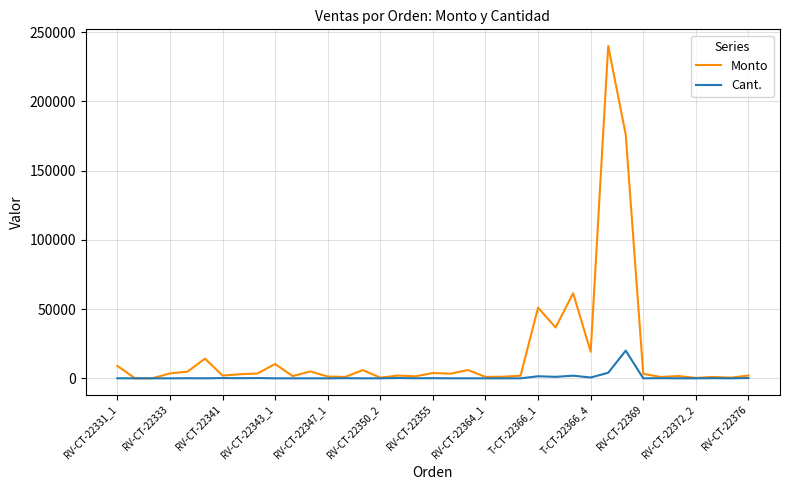

List the series in order of their peak value, lowest first.

Cant., Monto